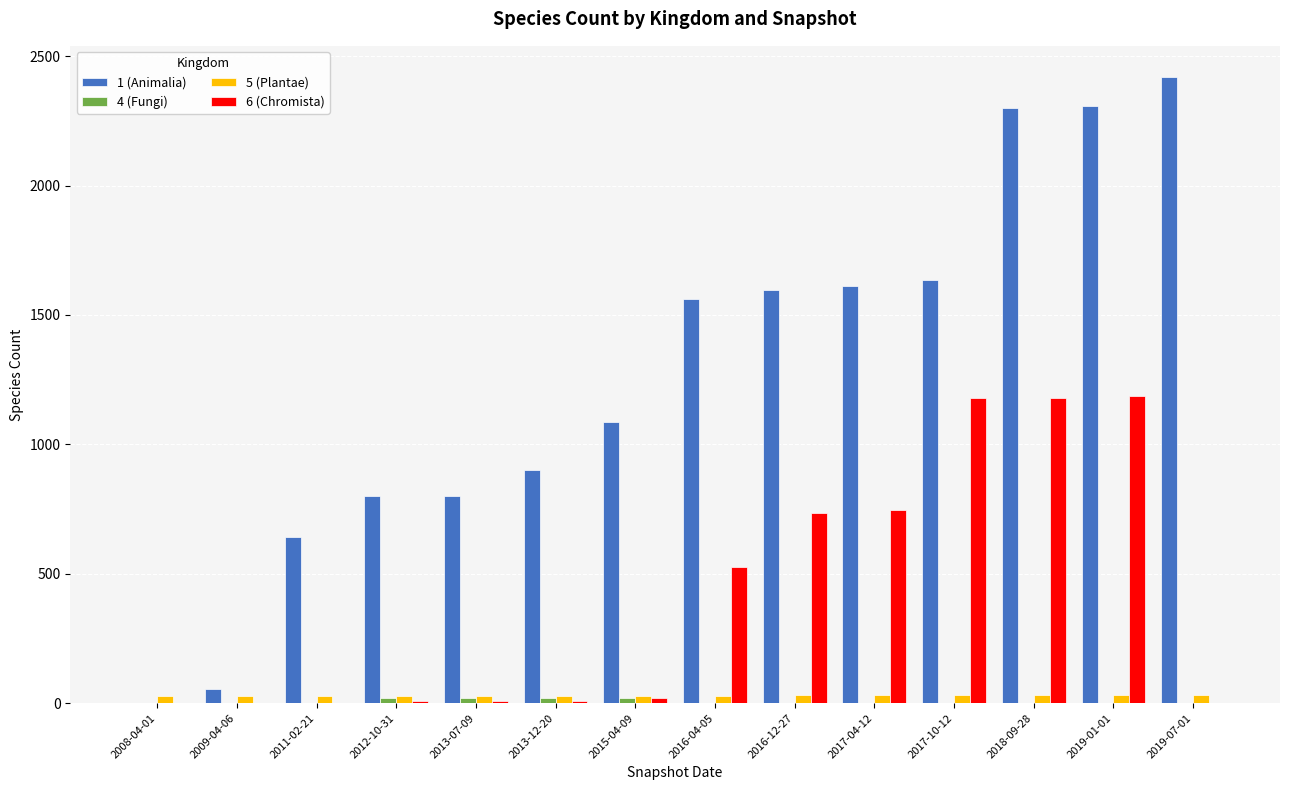

Are the bars grouped side by side (vs. stacked)?

Yes